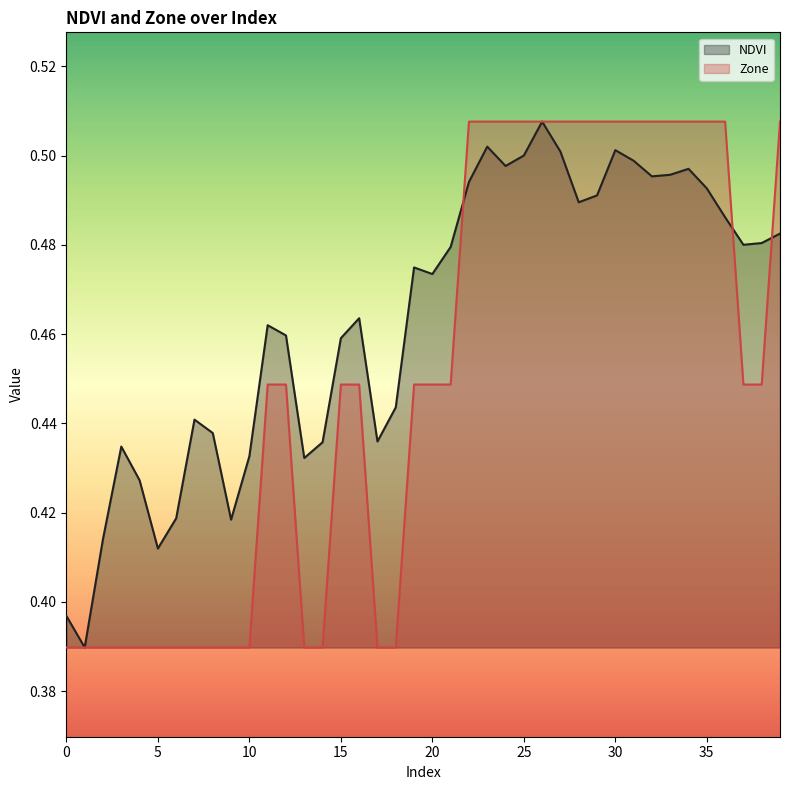

Is it true that Zone equals 0.5 at 23?

True